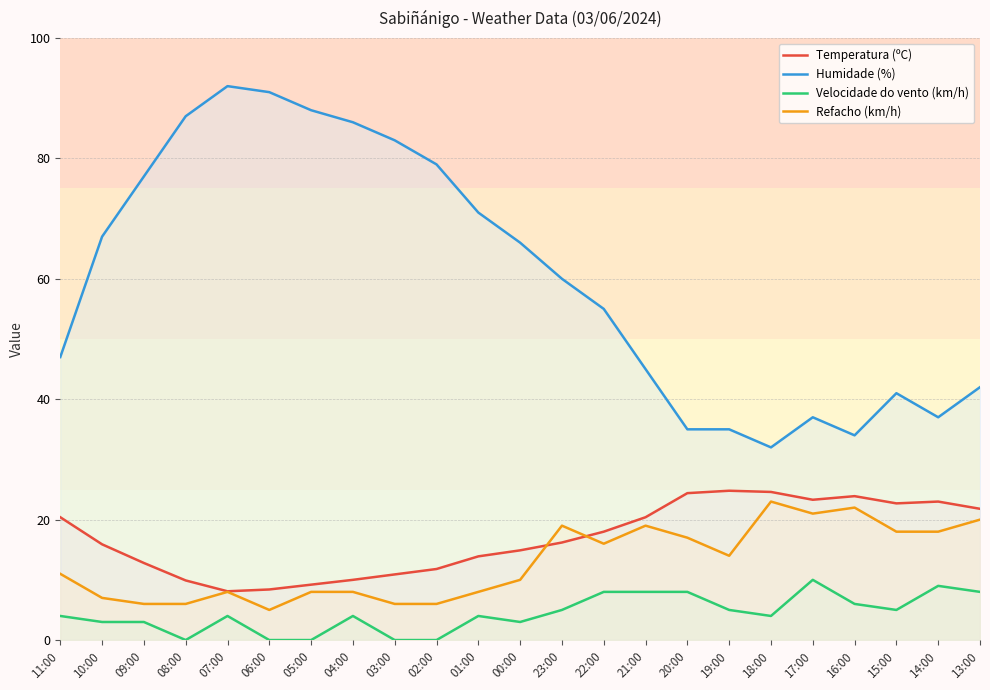

What is the greatest value displayed?

92.0